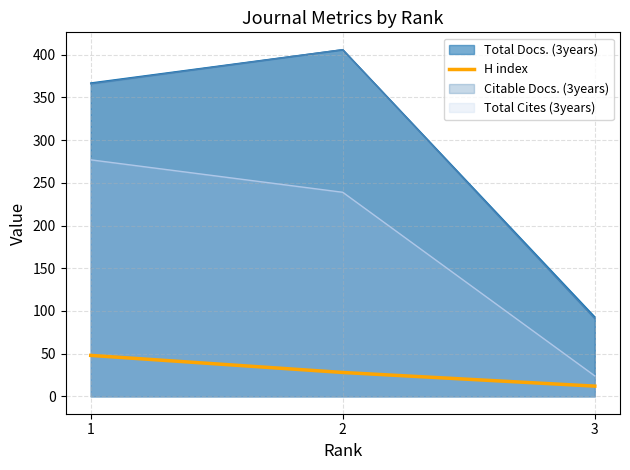

Which series has the largest range (max minus min)?

Citable Docs. (3years)